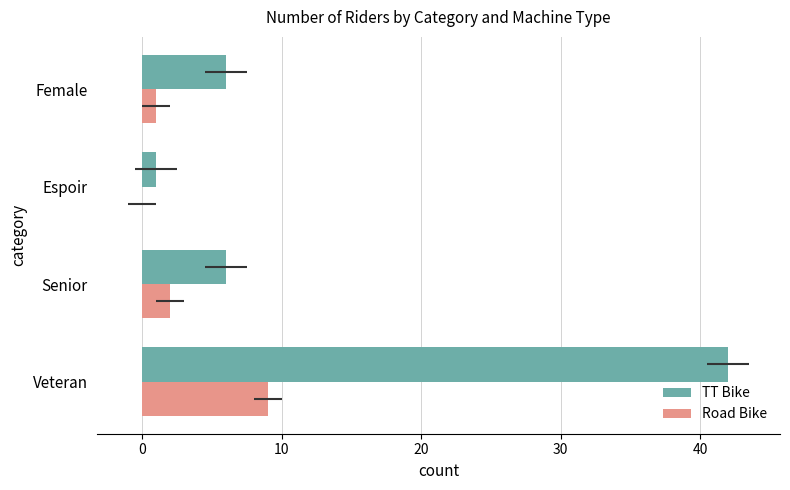

How many data points does each series have?

4